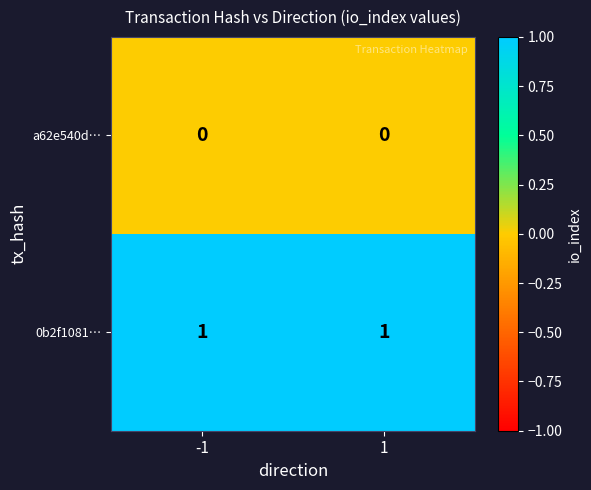

Rank the series by their maximum value, from highest to lowest.

0b2f1081…, a62e540d…